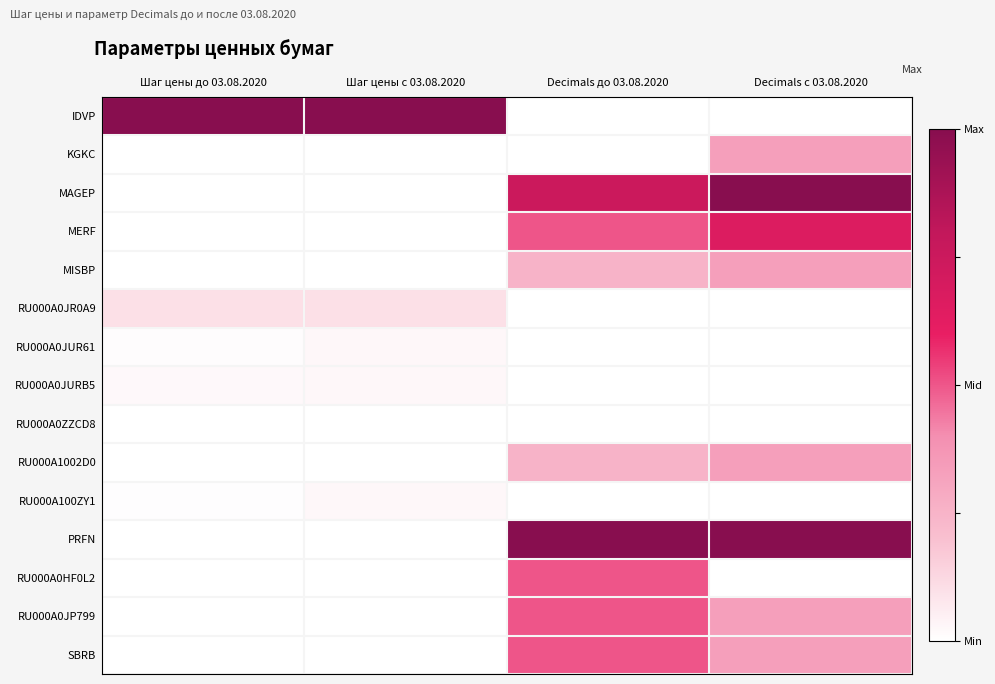

Reading right to left, extract all data points from this chart.

IDVP: Decimals с 03.08.2020=0.0	Decimals до 03.08.2020=0.0	Шаг цены с 03.08.2020=1.0	Шаг цены до 03.08.2020=1.0
KGKC: Decimals с 03.08.2020=0.3	Decimals до 03.08.2020=0.0	Шаг цены с 03.08.2020=0.0	Шаг цены до 03.08.2020=0.0
MAGEP: Decimals с 03.08.2020=1.0	Decimals до 03.08.2020=0.8	Шаг цены с 03.08.2020=0.0	Шаг цены до 03.08.2020=0.0
MERF: Decimals с 03.08.2020=0.7	Decimals до 03.08.2020=0.5	Шаг цены с 03.08.2020=0.0	Шаг цены до 03.08.2020=0.0
MISBP: Decimals с 03.08.2020=0.3	Decimals до 03.08.2020=0.2	Шаг цены с 03.08.2020=0.0	Шаг цены до 03.08.2020=0.0
RU000A0JR0A9: Decimals с 03.08.2020=0.0	Decimals до 03.08.2020=0.0	Шаг цены с 03.08.2020=0.1	Шаг цены до 03.08.2020=0.1
RU000A0JUR61: Decimals с 03.08.2020=0.0	Decimals до 03.08.2020=0.0	Шаг цены с 03.08.2020=0.0	Шаг цены до 03.08.2020=0.0
RU000A0JURB5: Decimals с 03.08.2020=0.0	Decimals до 03.08.2020=0.0	Шаг цены с 03.08.2020=0.0	Шаг цены до 03.08.2020=0.0
RU000A0ZZCD8: Decimals с 03.08.2020=0.0	Decimals до 03.08.2020=0.0	Шаг цены с 03.08.2020=0.0	Шаг цены до 03.08.2020=0.0
RU000A1002D0: Decimals с 03.08.2020=0.3	Decimals до 03.08.2020=0.2	Шаг цены с 03.08.2020=0.0	Шаг цены до 03.08.2020=0.0
RU000A100ZY1: Decimals с 03.08.2020=0.0	Decimals до 03.08.2020=0.0	Шаг цены с 03.08.2020=0.0	Шаг цены до 03.08.2020=0.0
PRFN: Decimals с 03.08.2020=1.0	Decimals до 03.08.2020=1.0	Шаг цены с 03.08.2020=0.0	Шаг цены до 03.08.2020=0.0
RU000A0HF0L2: Decimals с 03.08.2020=0.0	Decimals до 03.08.2020=0.5	Шаг цены с 03.08.2020=0.0	Шаг цены до 03.08.2020=0.0
RU000A0JP799: Decimals с 03.08.2020=0.3	Decimals до 03.08.2020=0.5	Шаг цены с 03.08.2020=0.0	Шаг цены до 03.08.2020=0.0
SBRB: Decimals с 03.08.2020=0.3	Decimals до 03.08.2020=0.5	Шаг цены с 03.08.2020=0.0	Шаг цены до 03.08.2020=0.0